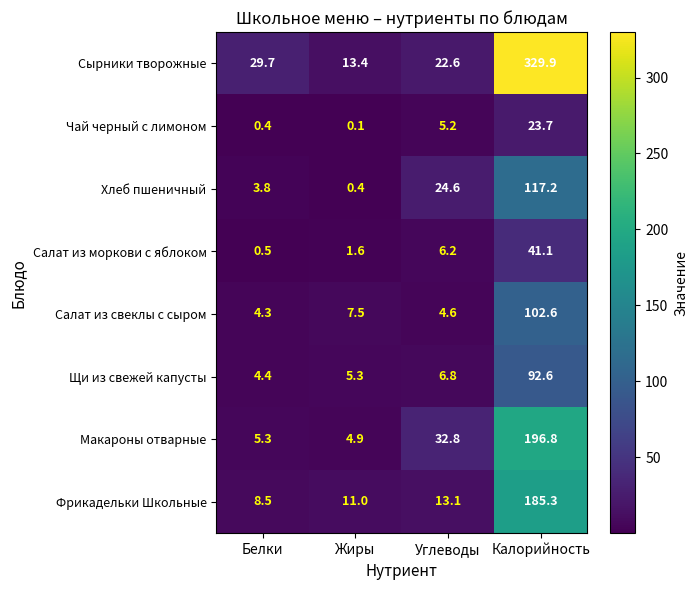

The value of Хлеб пшеничный at Углеводы is 8.7. True or false?

False